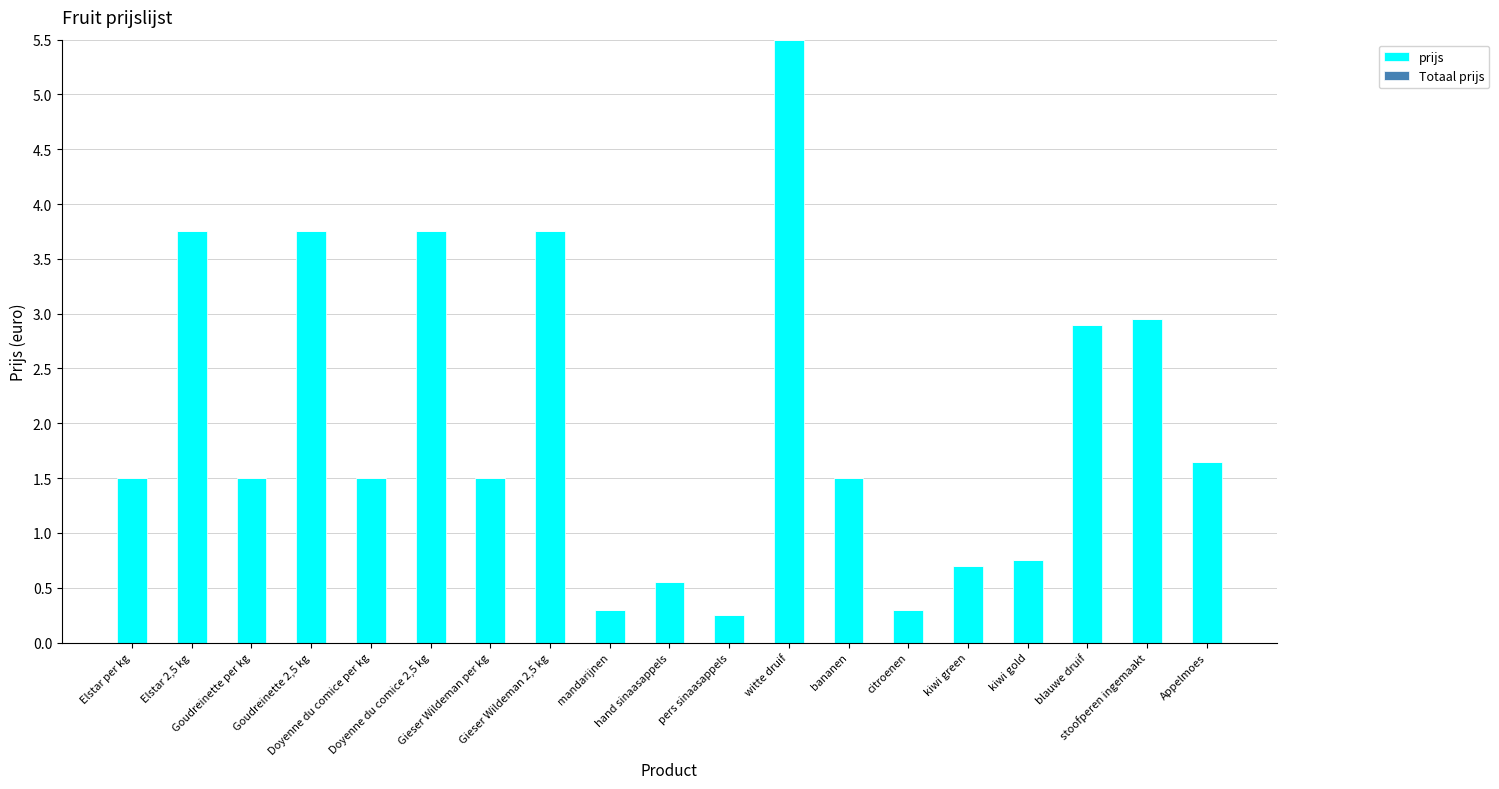

Count the number of categories in the chart.

19